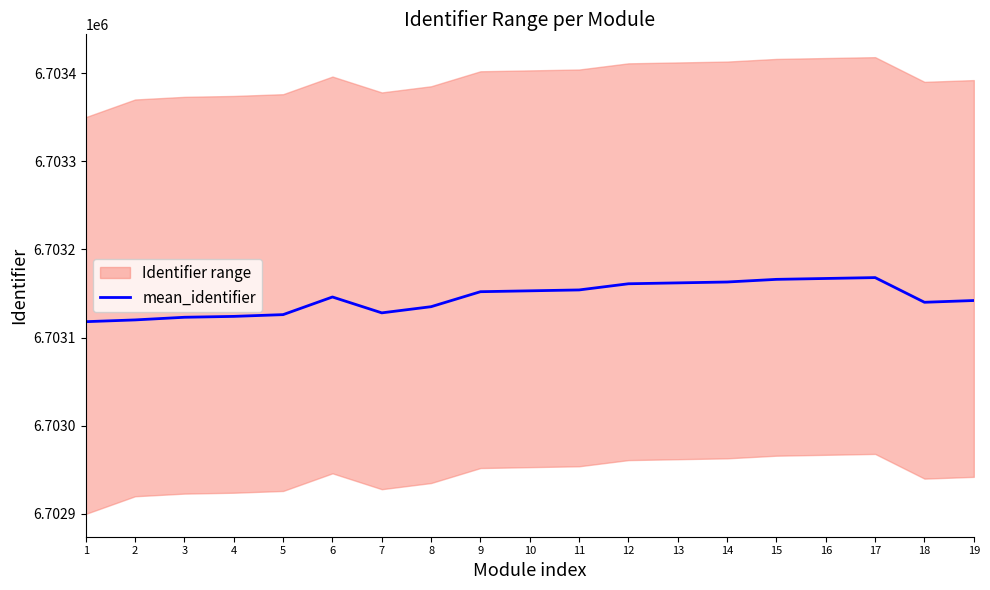

What is the difference between the second highest and minimum values?

49